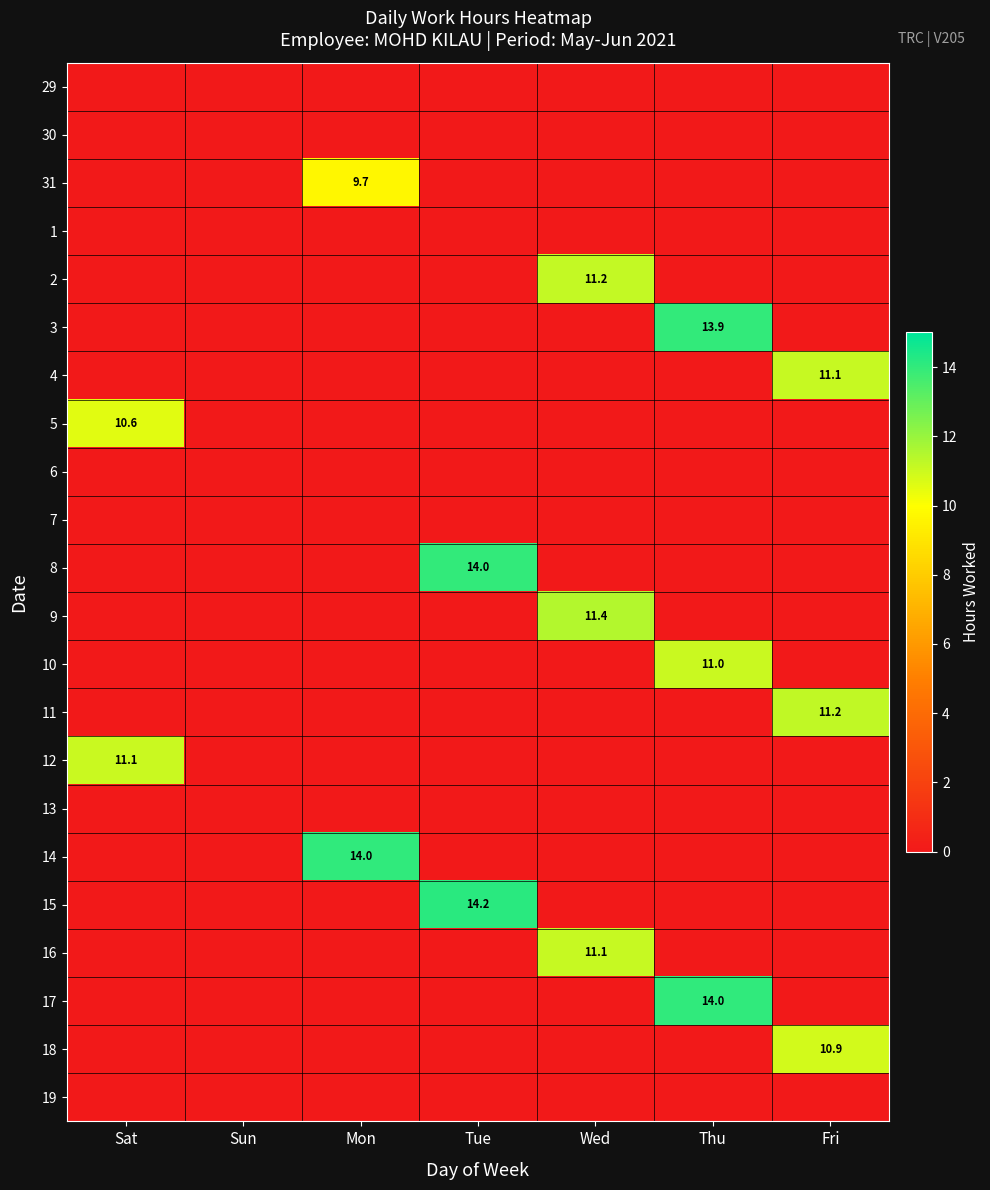

At how many categories does at least one series exceed 6?

6